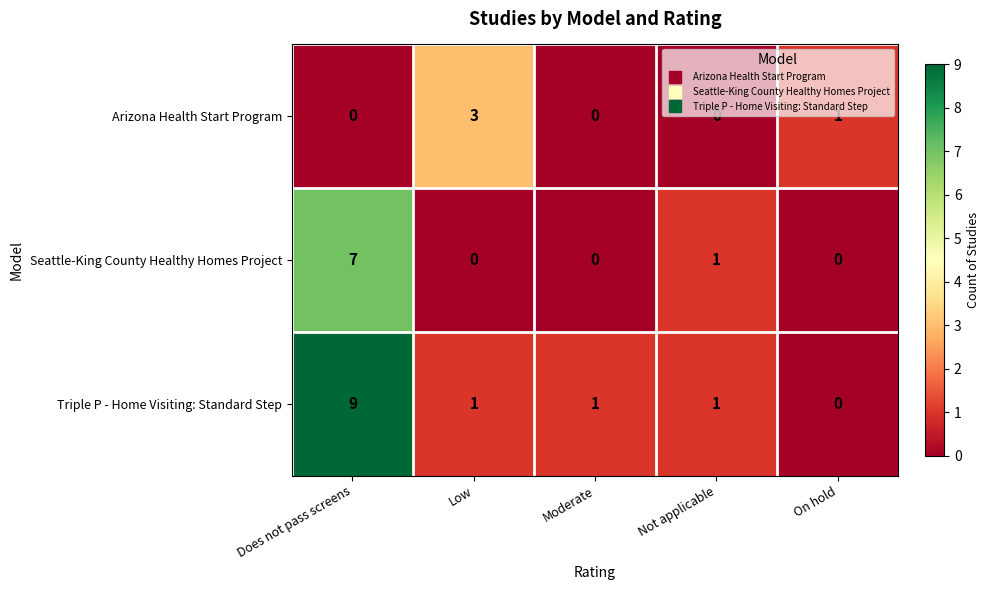

Reading right to left, transcribe all the data shown in this chart.

Arizona Health Start Program: On hold=1	Not applicable=0	Moderate=0	Low=3	Does not pass screens=0
Seattle-King County Healthy Homes Project: On hold=0	Not applicable=1	Moderate=0	Low=0	Does not pass screens=7
Triple P - Home Visiting: Standard Step: On hold=0	Not applicable=1	Moderate=1	Low=1	Does not pass screens=9